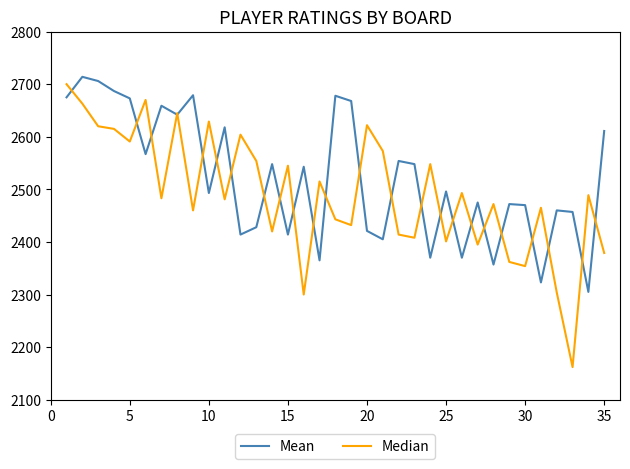

How many distinct data groups are displayed?

2